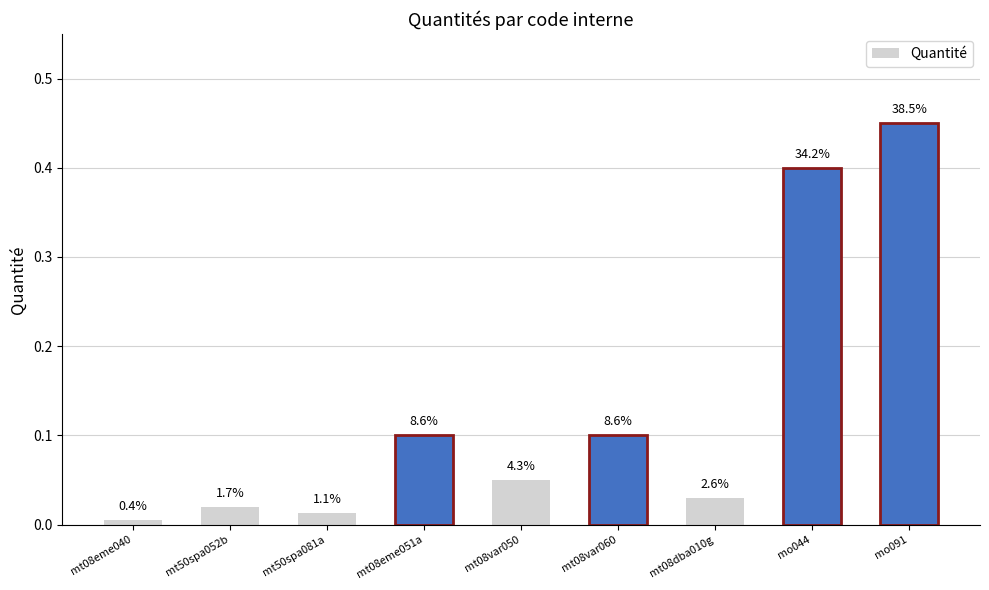

Reading right to left, transcribe all the data shown in this chart.

mo091=0.5	mo044=0.4	mt08dba010g=0.0	mt08var060=0.1	mt08var050=0.1	mt08eme051a=0.1	mt50spa081a=0.0	mt50spa052b=0.0	mt08eme040=0.0